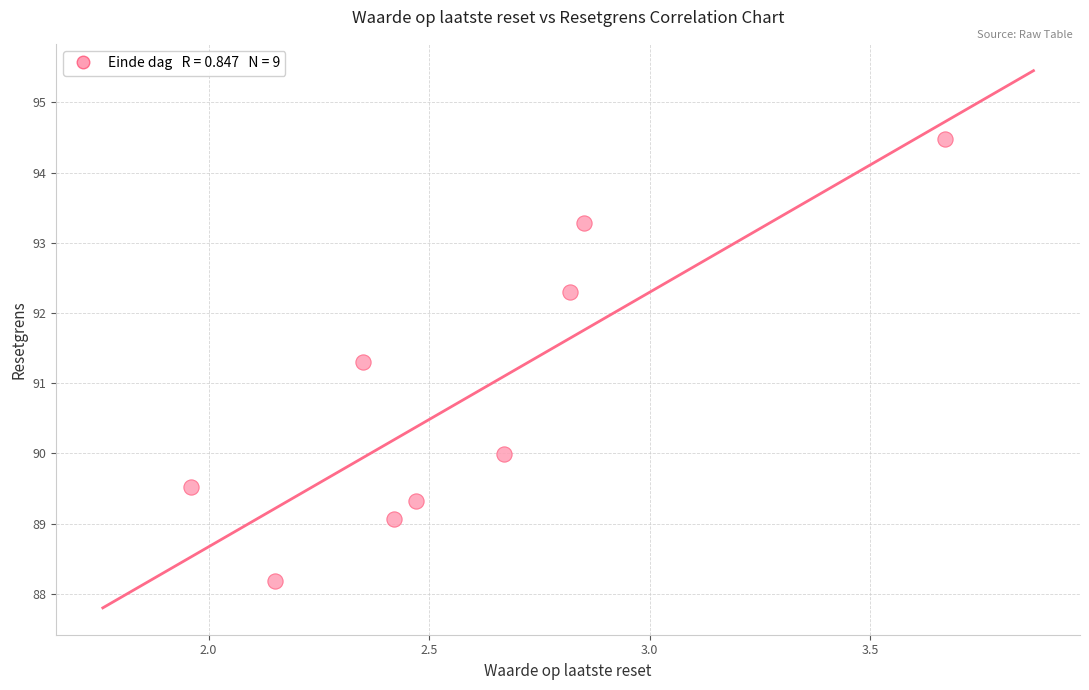

What Y value in the scatter plot is closest to 91?

91.3